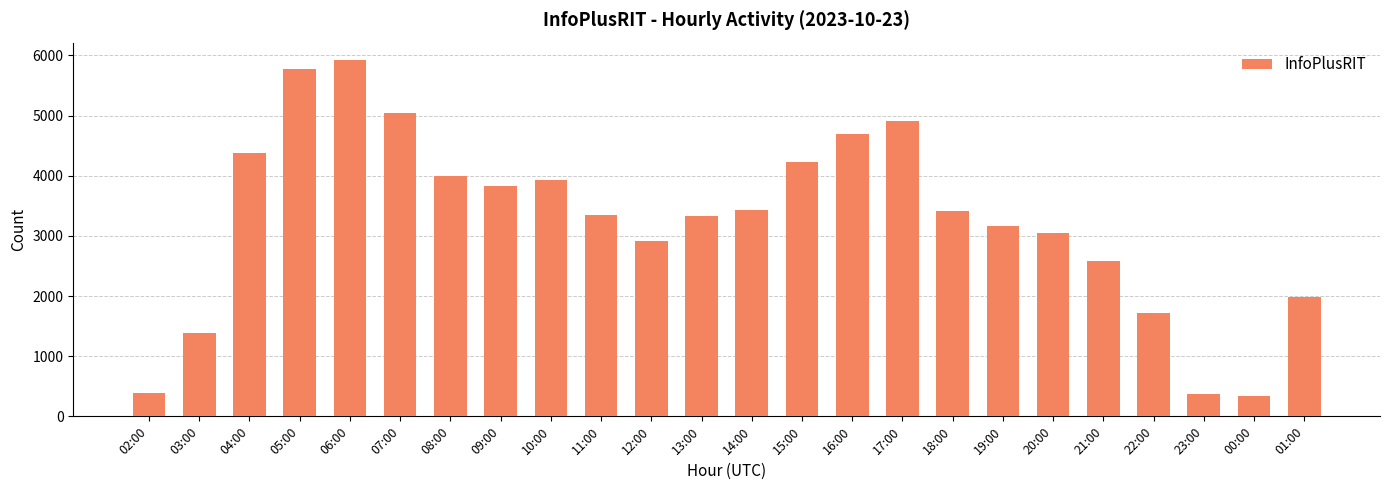

Does the chart contain any negative values?

No